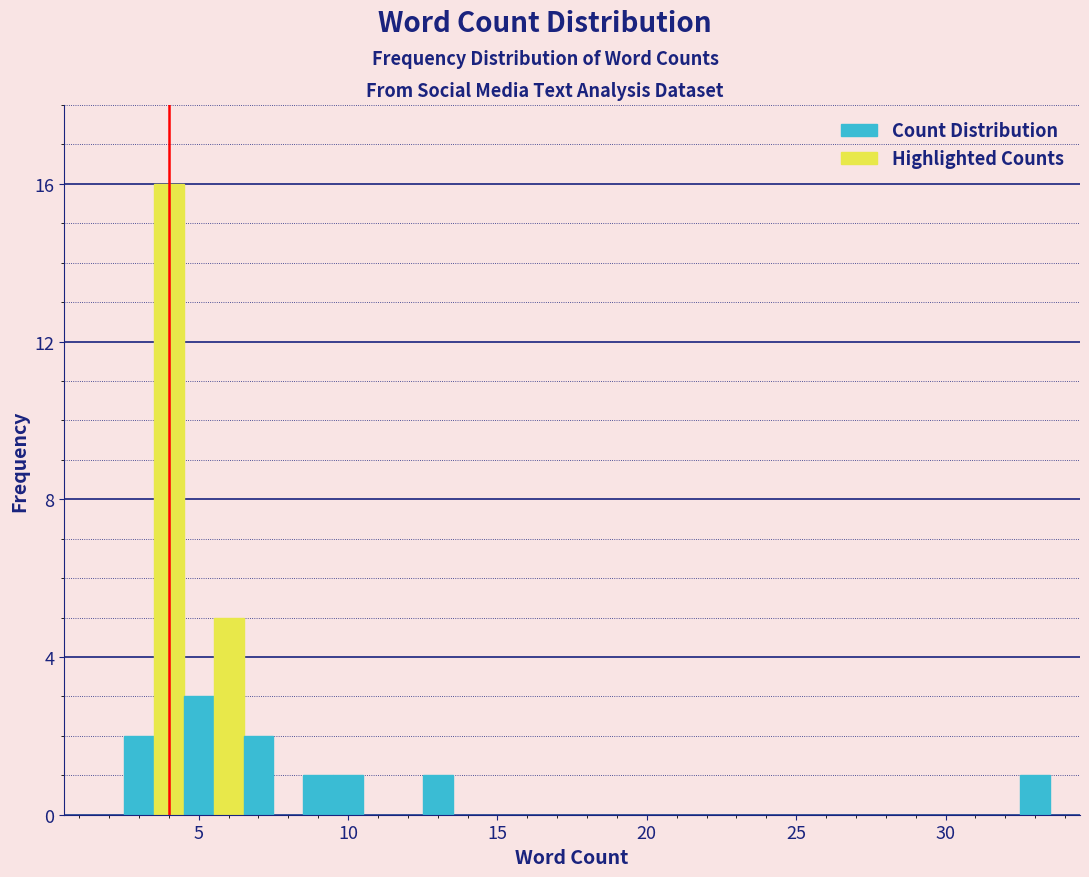

Read against the x-axis, roughly where is the centre of the tallest bar?

4.0